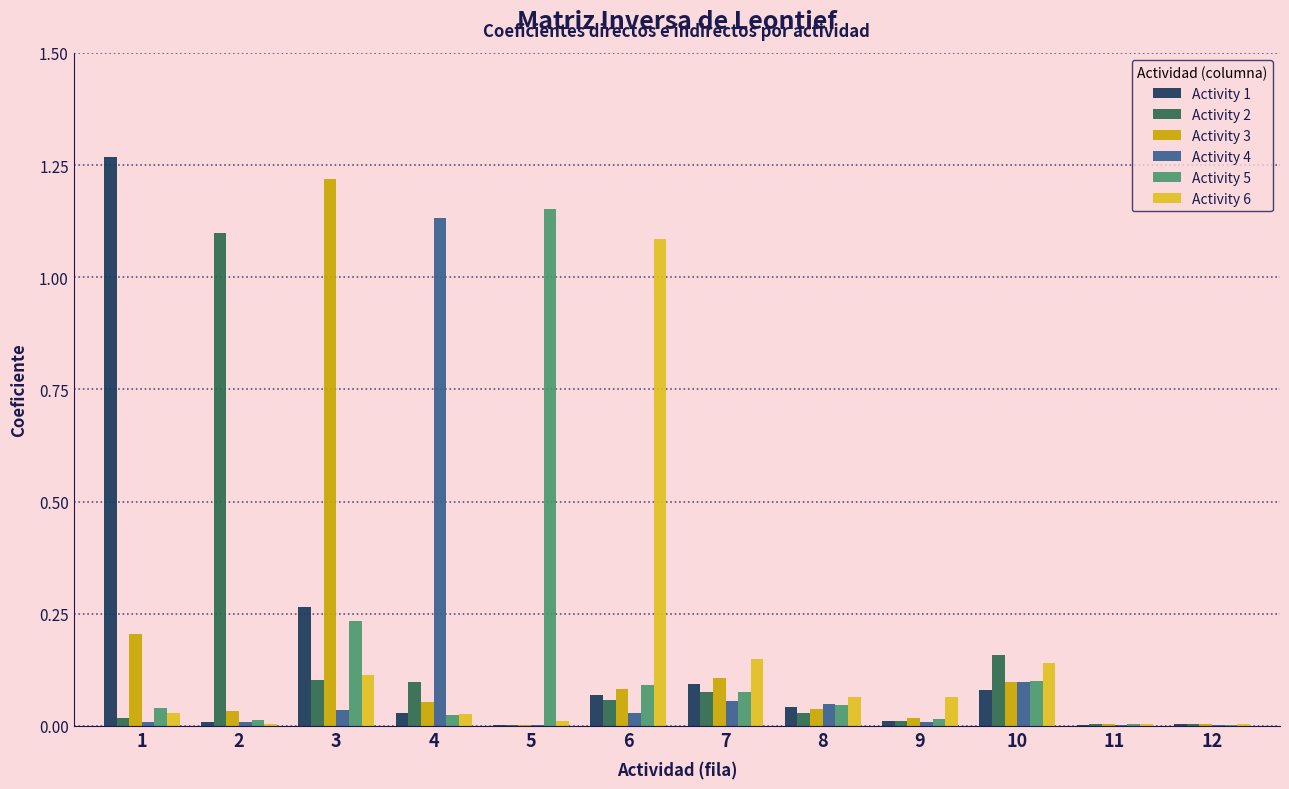

The Activity 3 series shows 0.0 at 4. True or false?

False